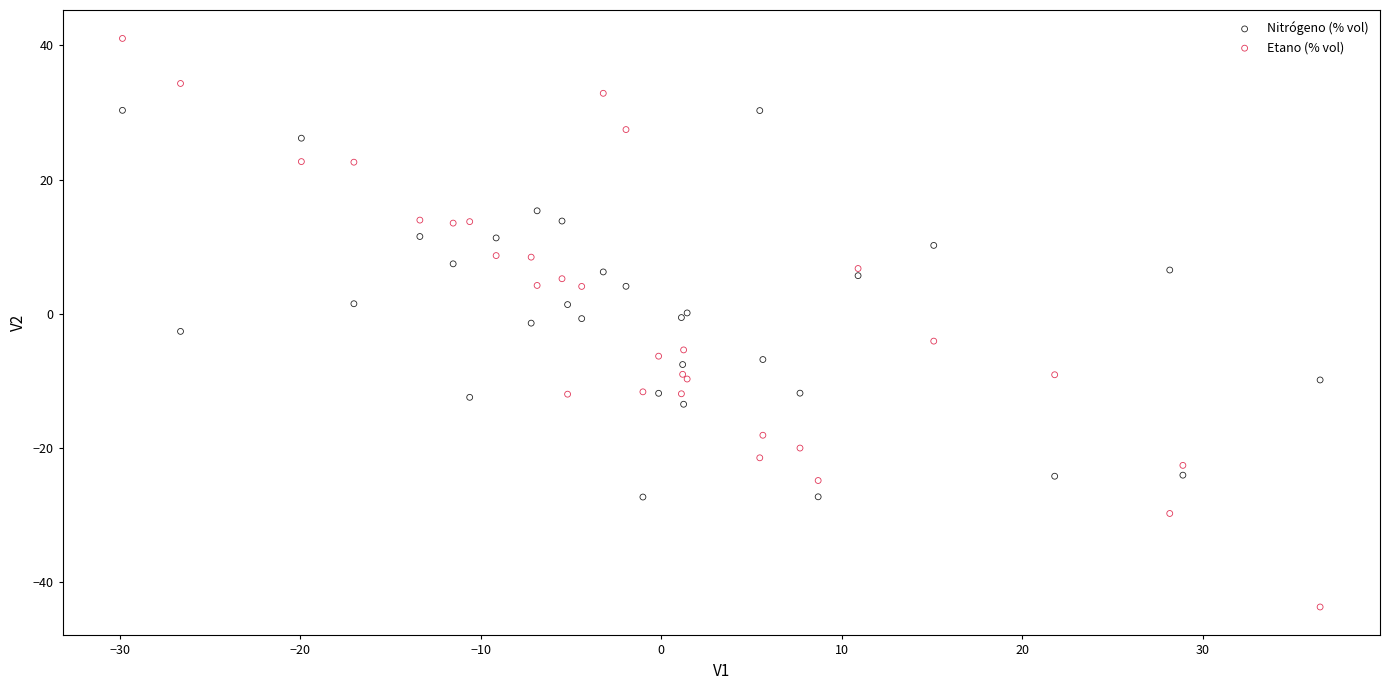

What is the X range (max minus min) for the scatter plot?

66.4